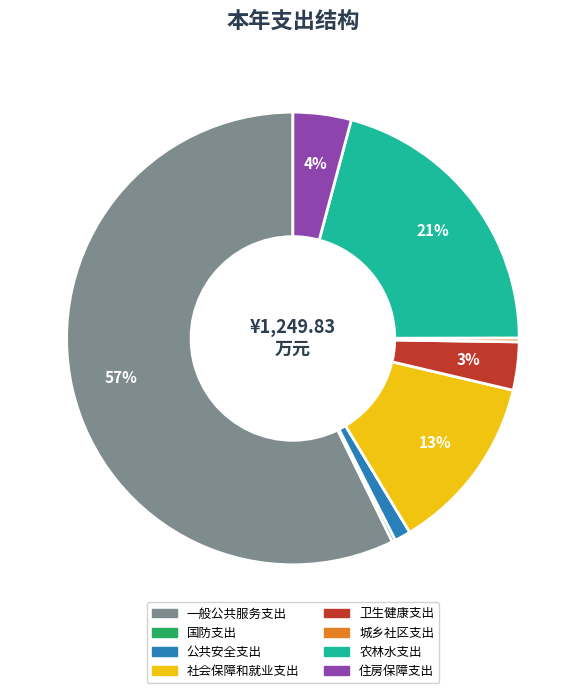

To the nearest percent, what is the difference between the 住房保障支出 and 城乡社区支出 slice percentages?

4%